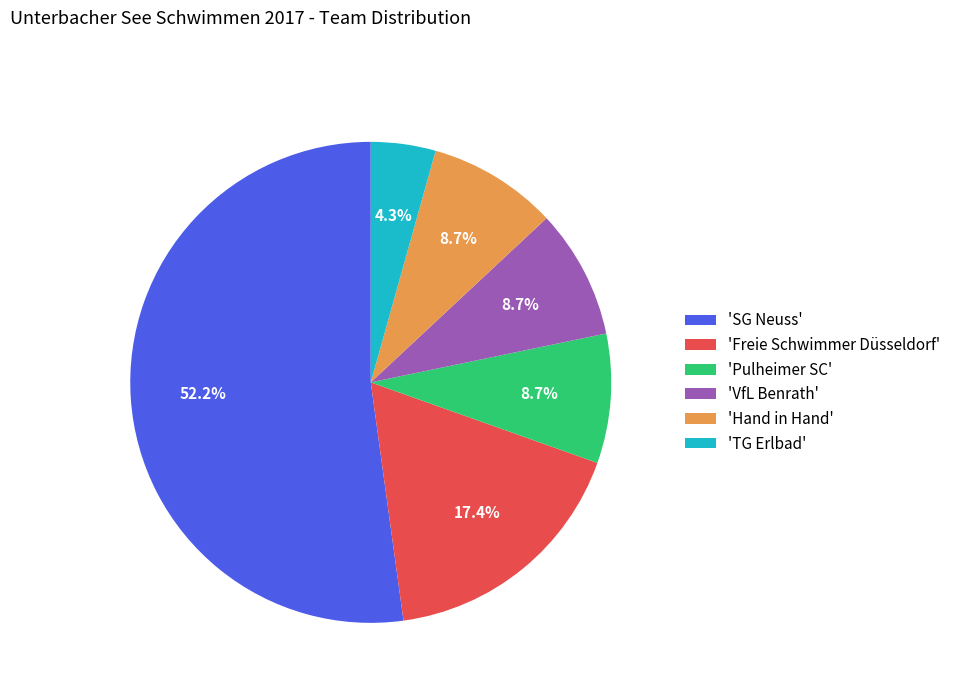

Which slice is the largest?

'SG Neuss'